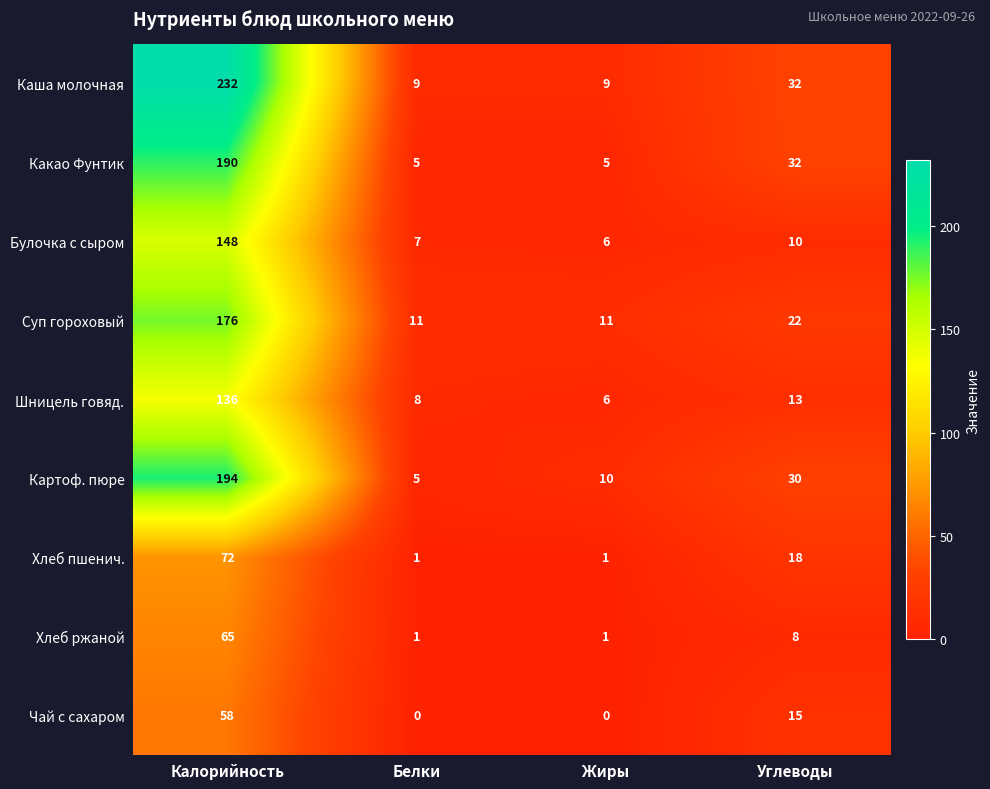

At which label is Хлеб пшенич. closest to 36?

Углеводы